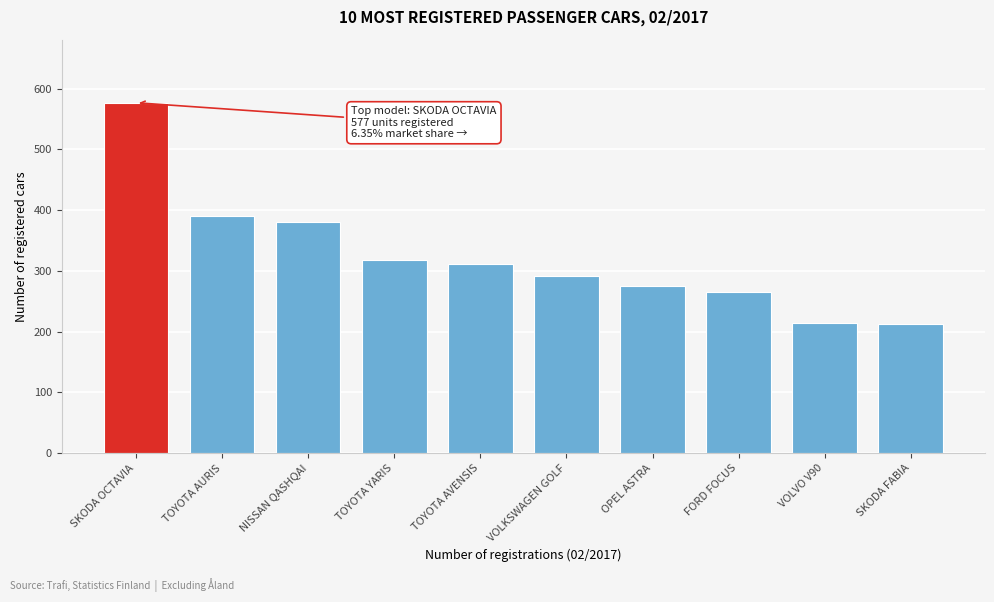

What is the greatest value displayed?

577